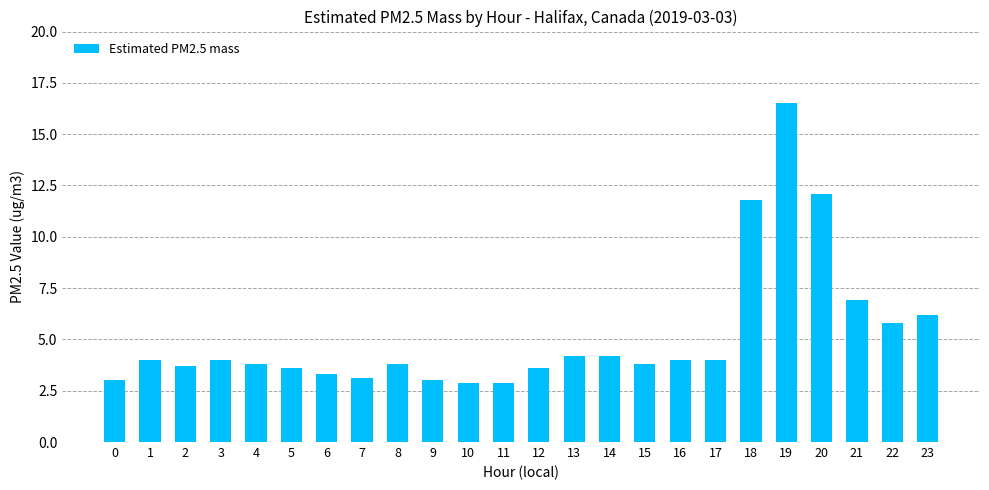

True or false: the data shows 4.2 at 14.

True